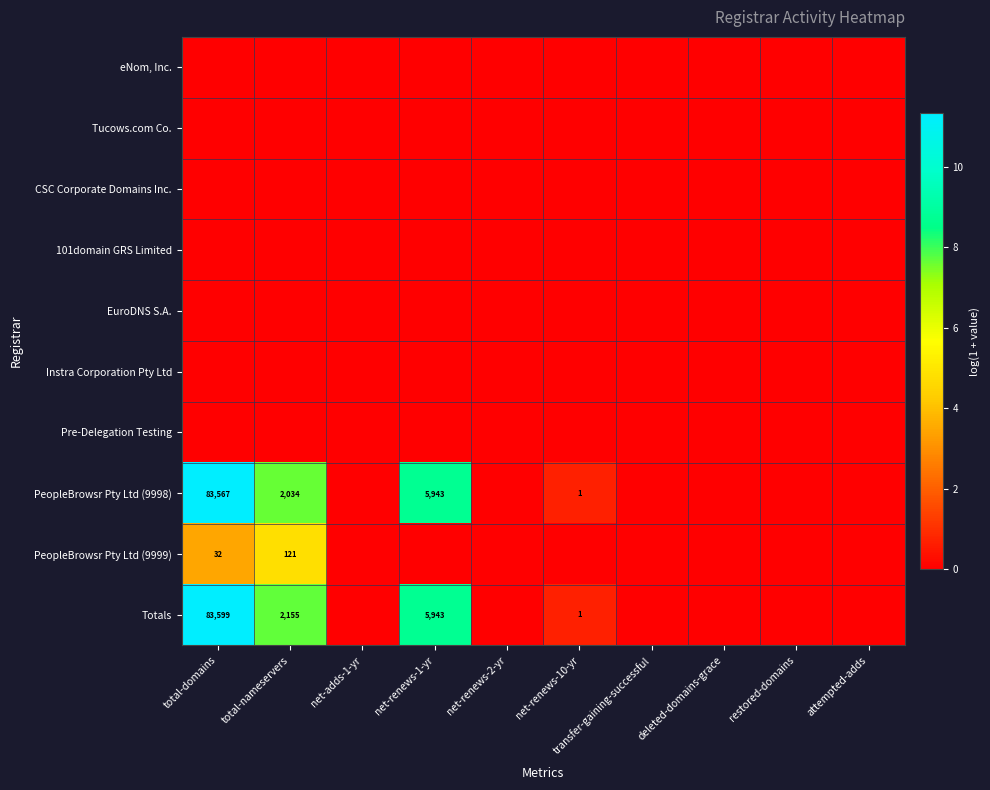

True or false: Totals has a value of 1 at net-renews-10-yr.

True